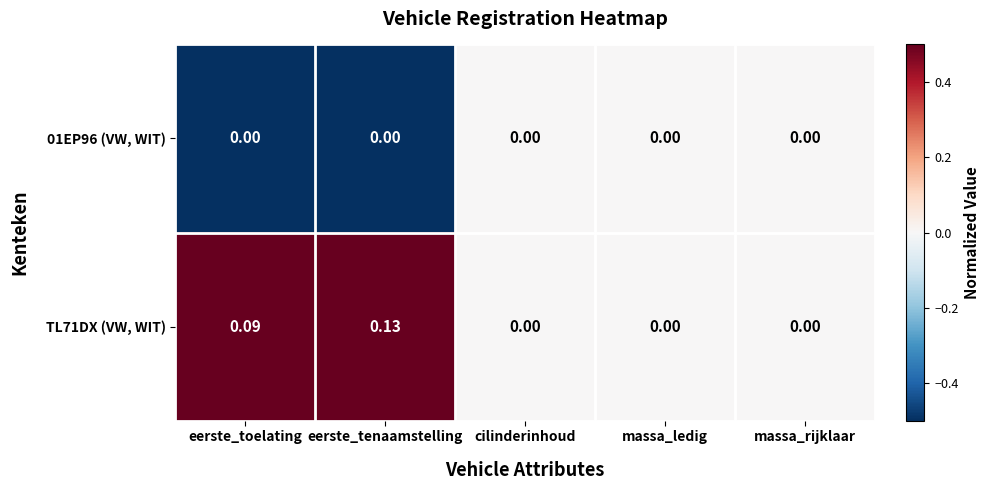

Which series changed the most between eerste_tenaamstelling and massa_rijklaar?

TL71DX (VW, WIT)